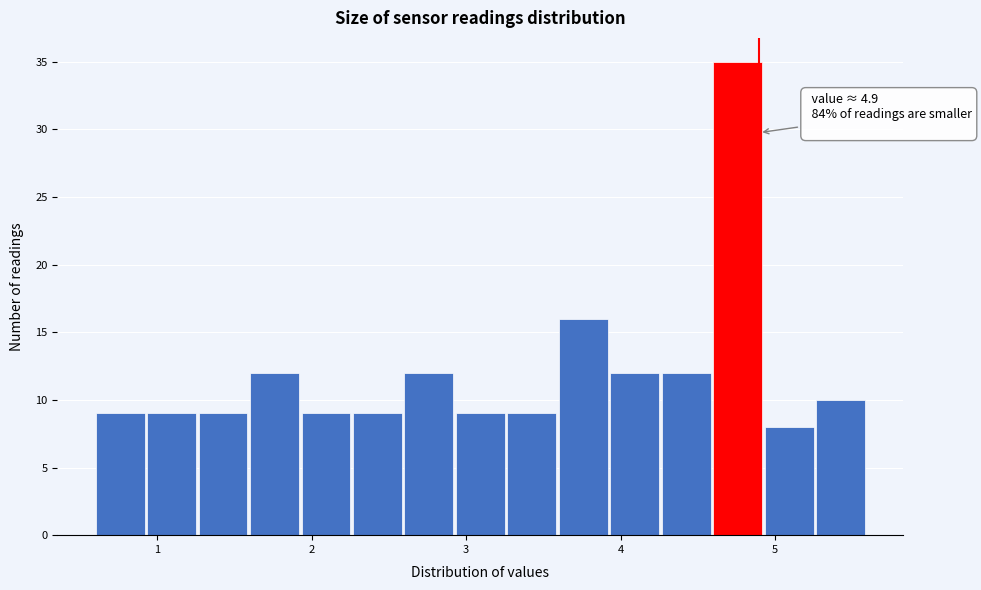

Read against the x-axis, roughly where is the centre of the tallest bar?

4.8